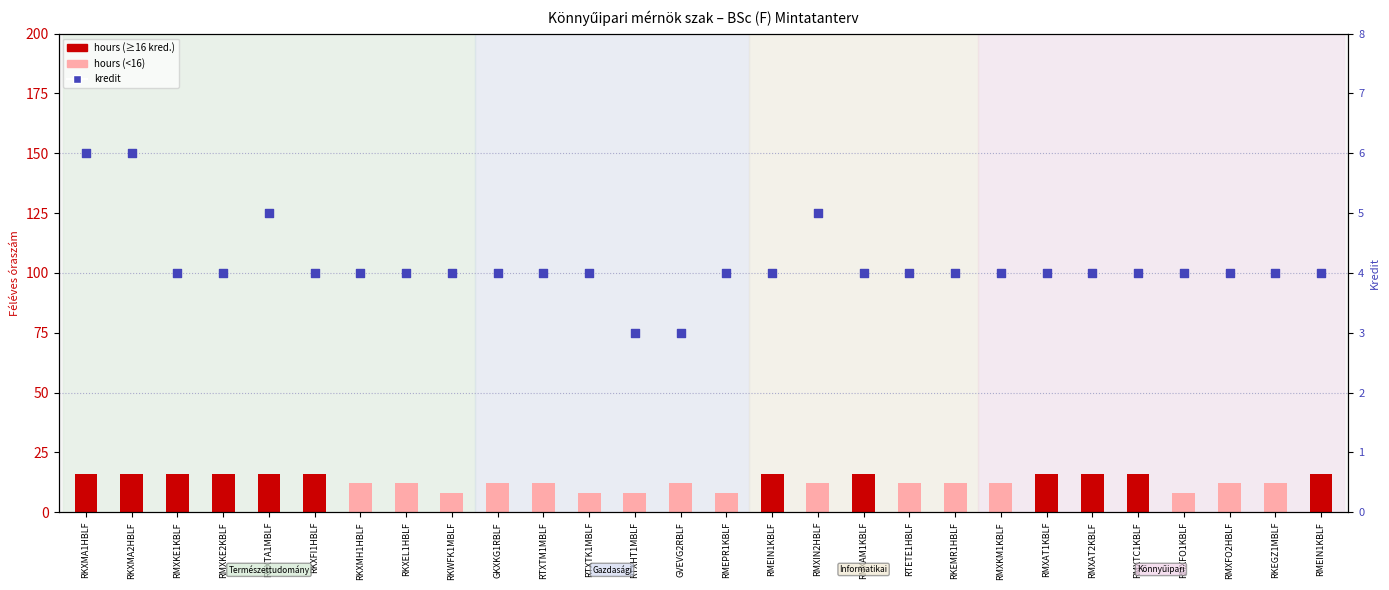

Which series has the largest Y range (max minus min)?

credit (kredit)